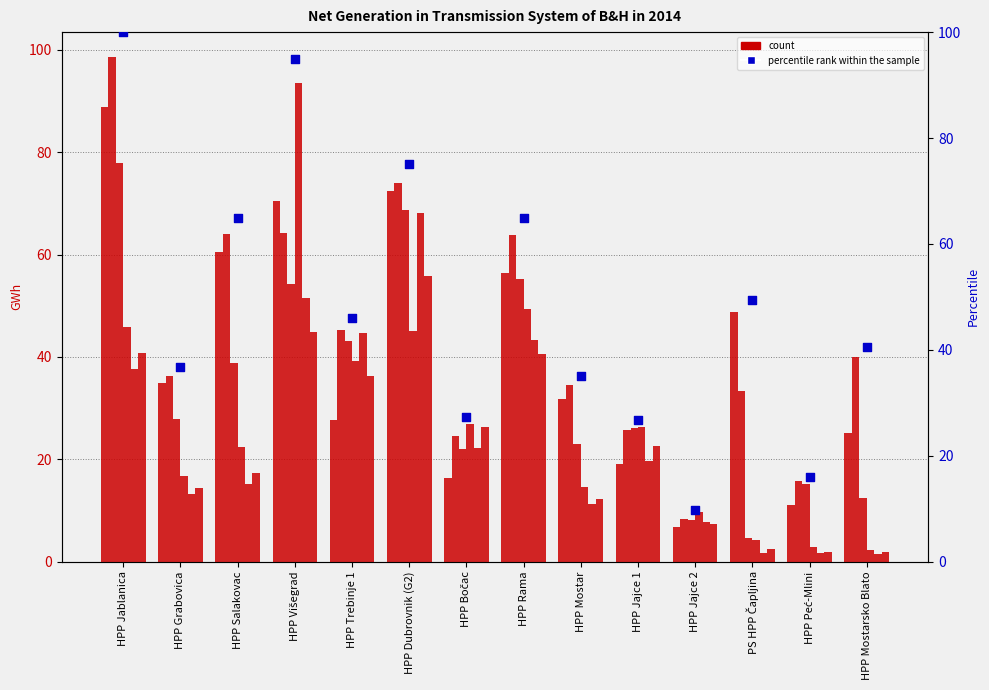

Which series contains the highest Y value?

II